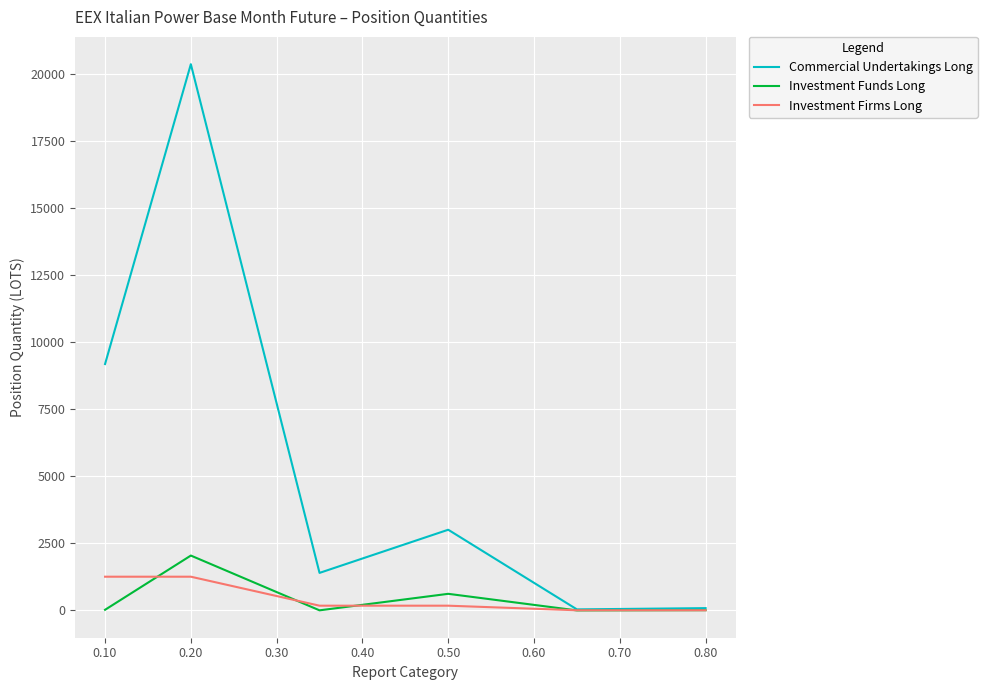

Which series has the largest range (max minus min)?

Commercial Undertakings Long